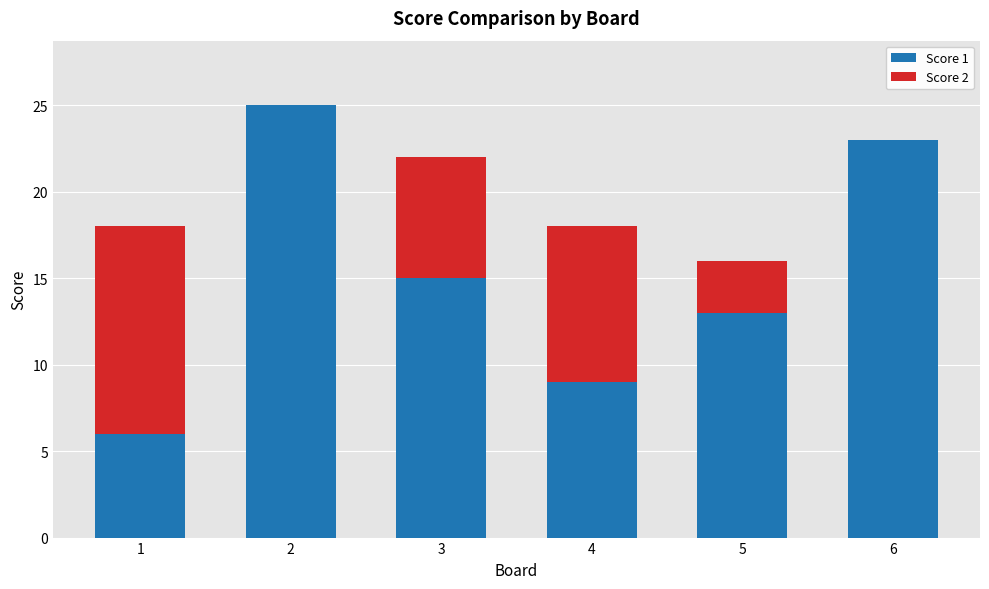

Are the bars horizontal?

No